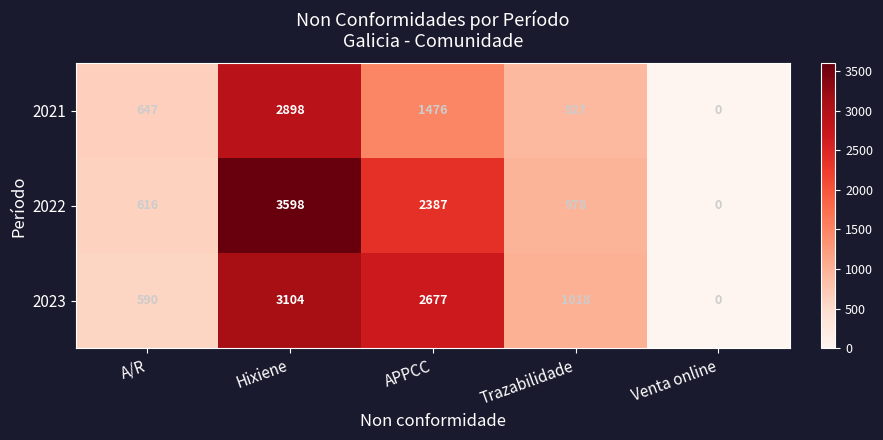

How many values in the 2021 series are below 927?

2